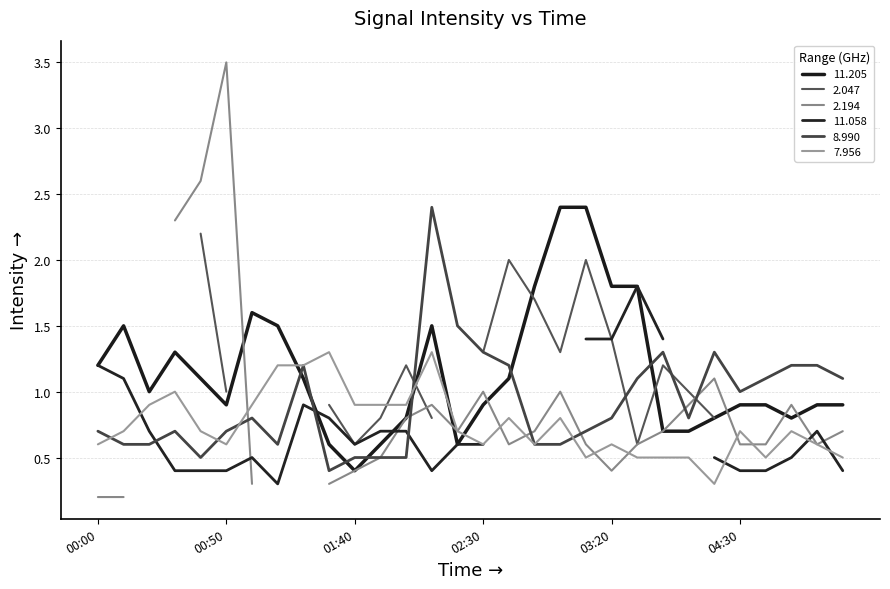

Which series ends up on top after the final intersection of 11.205 and 7.956?

11.205